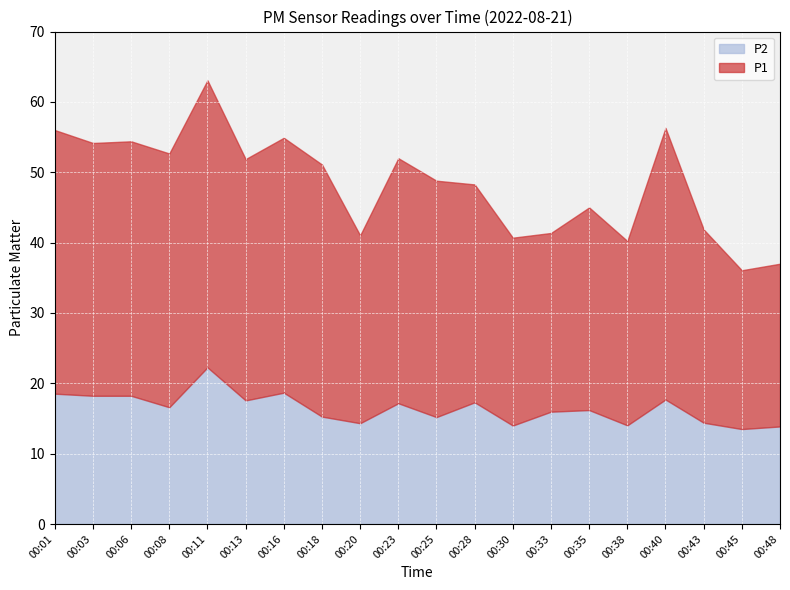

What is the difference between the highest and lowest values at 00:38?

12.2